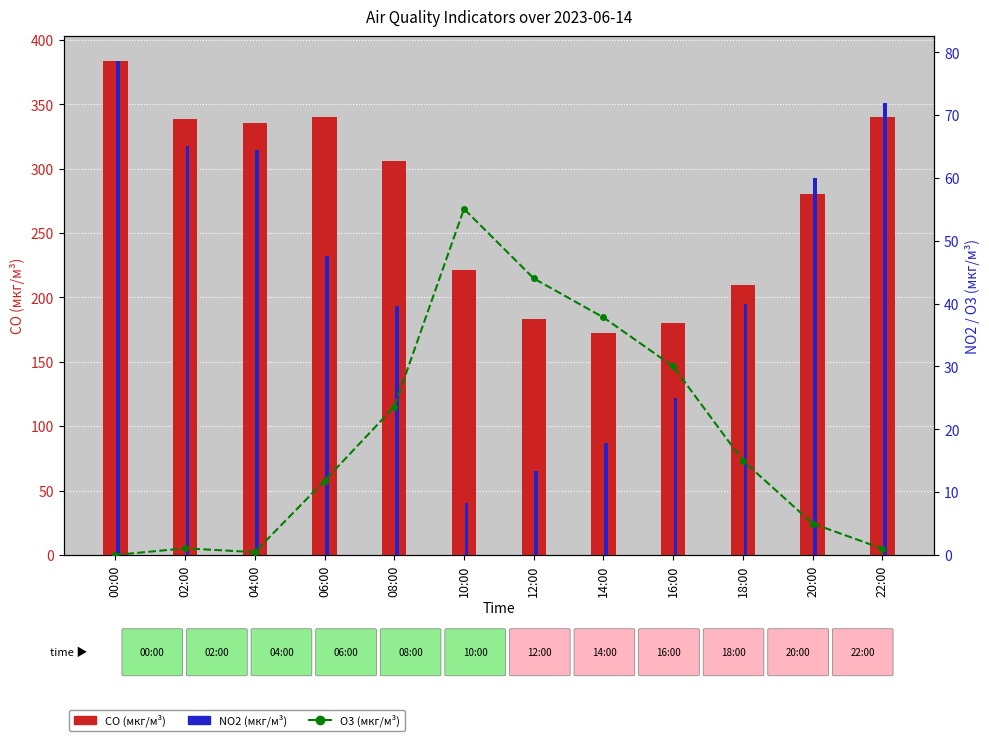

Which category has the highest value across all series?

00:00